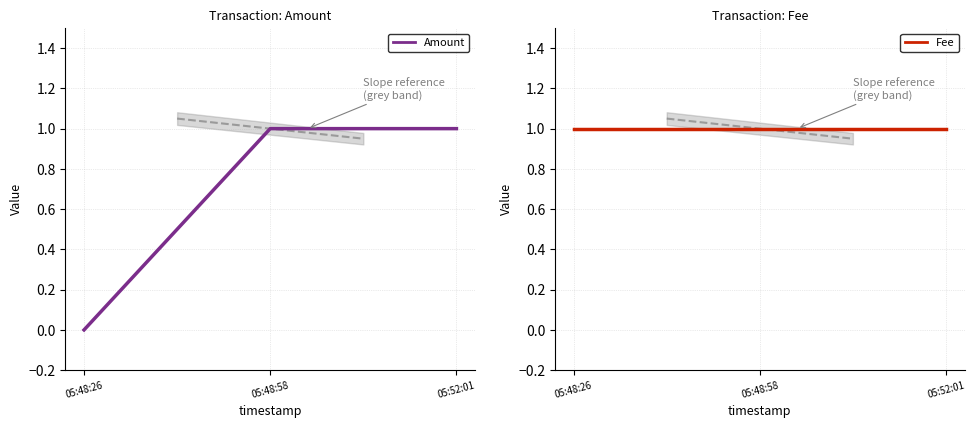

At 05:48:26, list the series in order from smallest to largest.

Amount, Fee